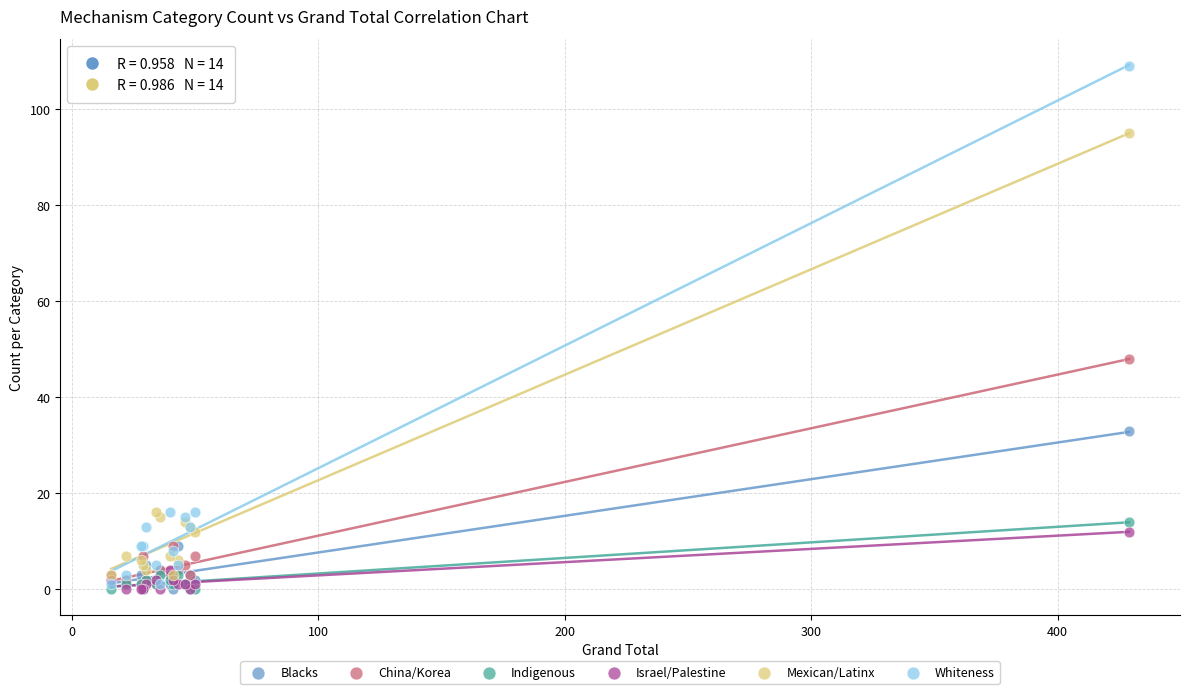

Across all series, what Y value is closest to 54?

48